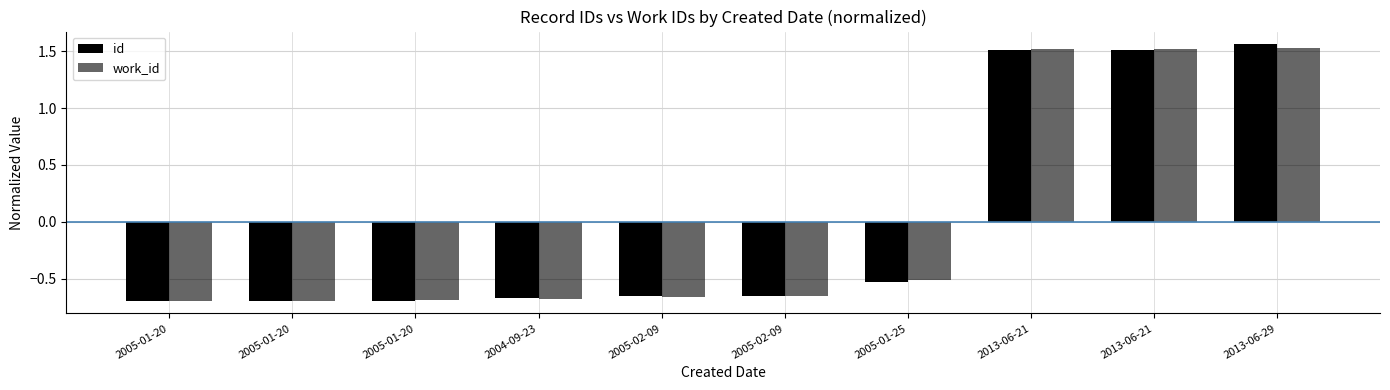

How many bars are there in each group?

2